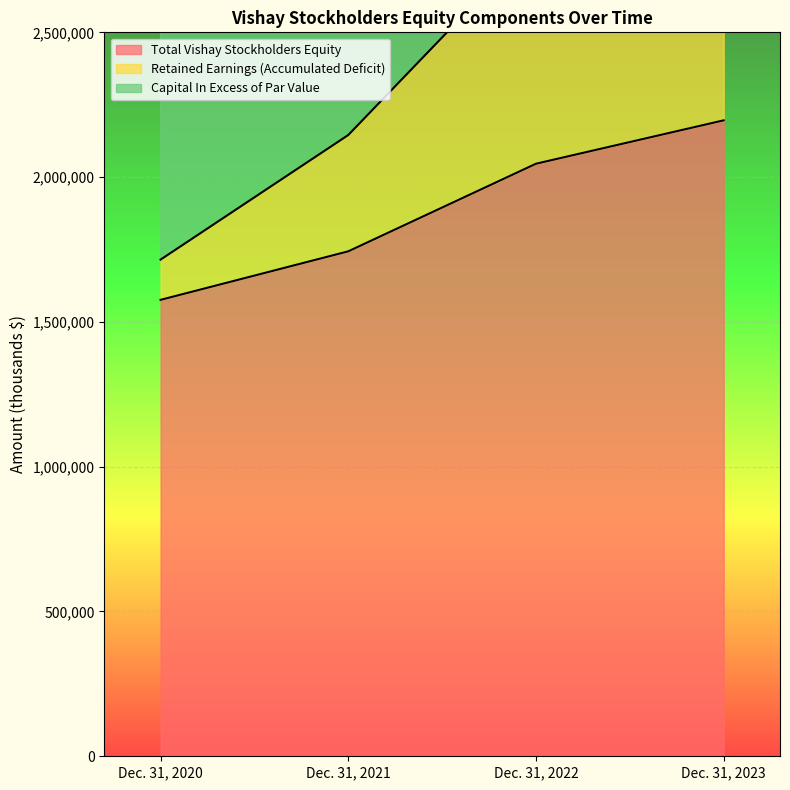

True or false: Total Vishay Stockholders Equity has more than 2 interior local peaks.

False